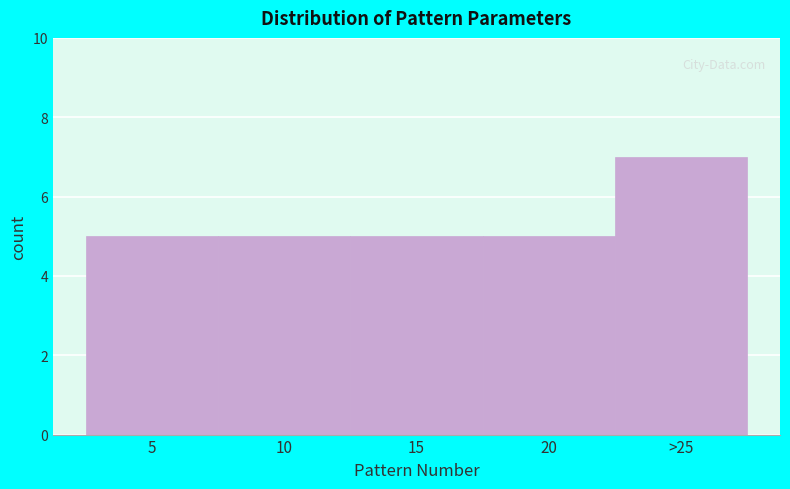

Reading left to right, list all the values displayed in this chart.

5	5	5	5	7